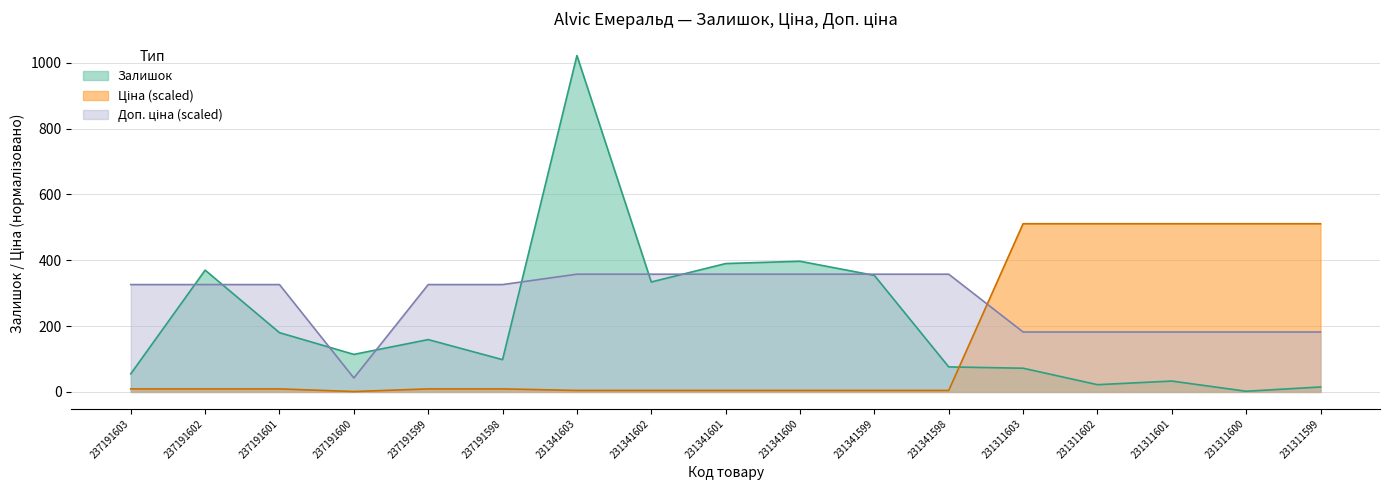

What is the difference between the maximum and minimum values in the Залишок series?

1020.0